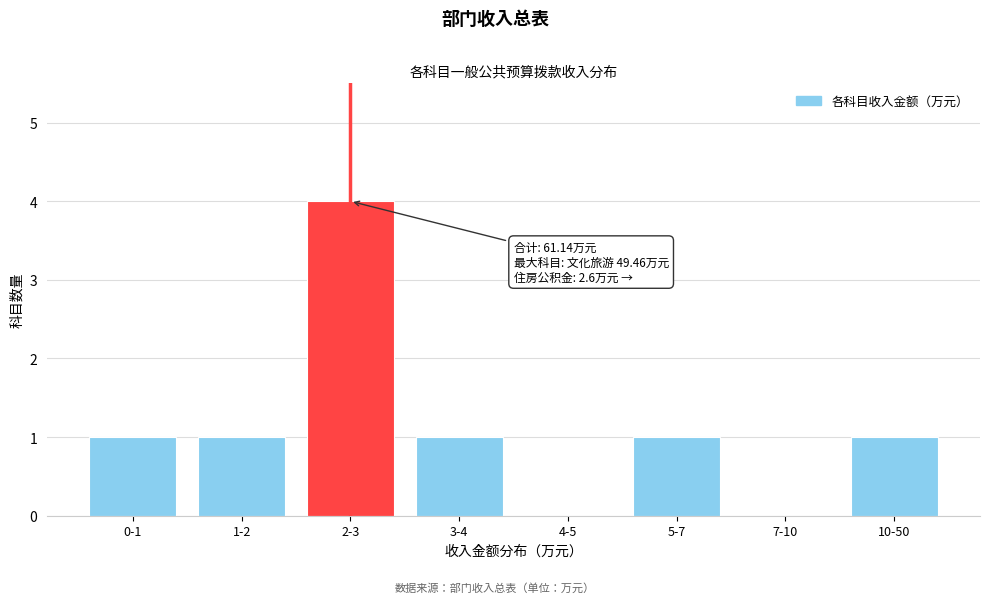

Reading left to right, transcribe all the data shown in this chart.

0-1=1	1-2=1	2-3=4	3-4=1	4-5=0	5-7=1	7-10=0	10-50=1